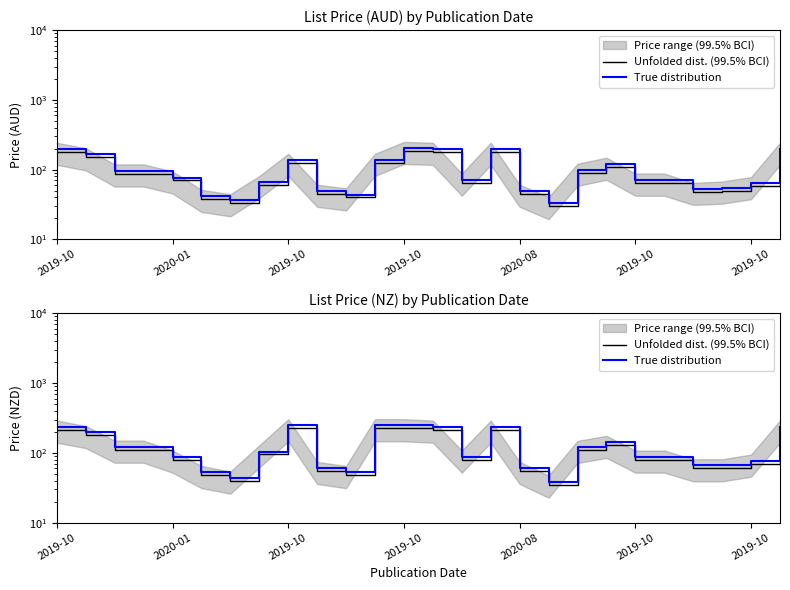

Reading left to right, list all the values displayed in this chart.

Unfolded dist. (99.5% BCI): 215.0	180.0	111.0	111.0	80.0	48.0	40.0	95.0	225.0	55.0	48.0	225.0	225.0	215.0	80.0	215.0	55.0	35.0	110.0	130.0	80.0	80.0	60.0	60.0	70.0	215.0
True distribution: 236.5	198.0	122.1	122.1	88.0	52.8	44.0	104.5	247.5	60.5	52.8	247.5	247.5	236.5	88.0	236.5	60.5	38.5	121.0	143.0	88.0	88.0	66.0	66.0	77.0	236.5